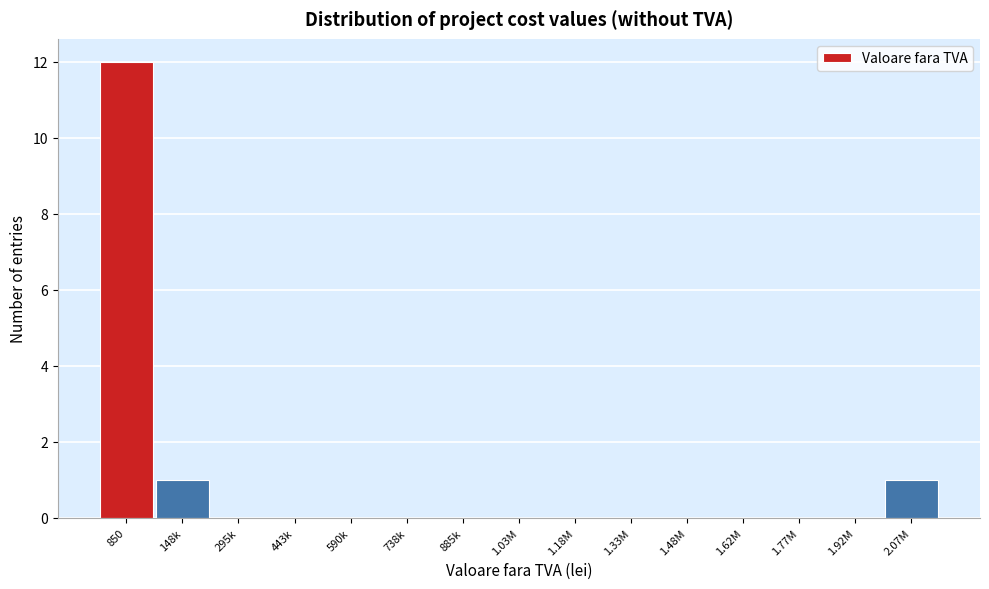

Reading left to right, transcribe all the data shown in this chart.

850=12	148k=1	295k=0	443k=0	590k=0	738k=0	885k=0	1.03M=0	1.18M=0	1.33M=0	1.48M=0	1.62M=0	1.77M=0	1.92M=0	2.07M=1